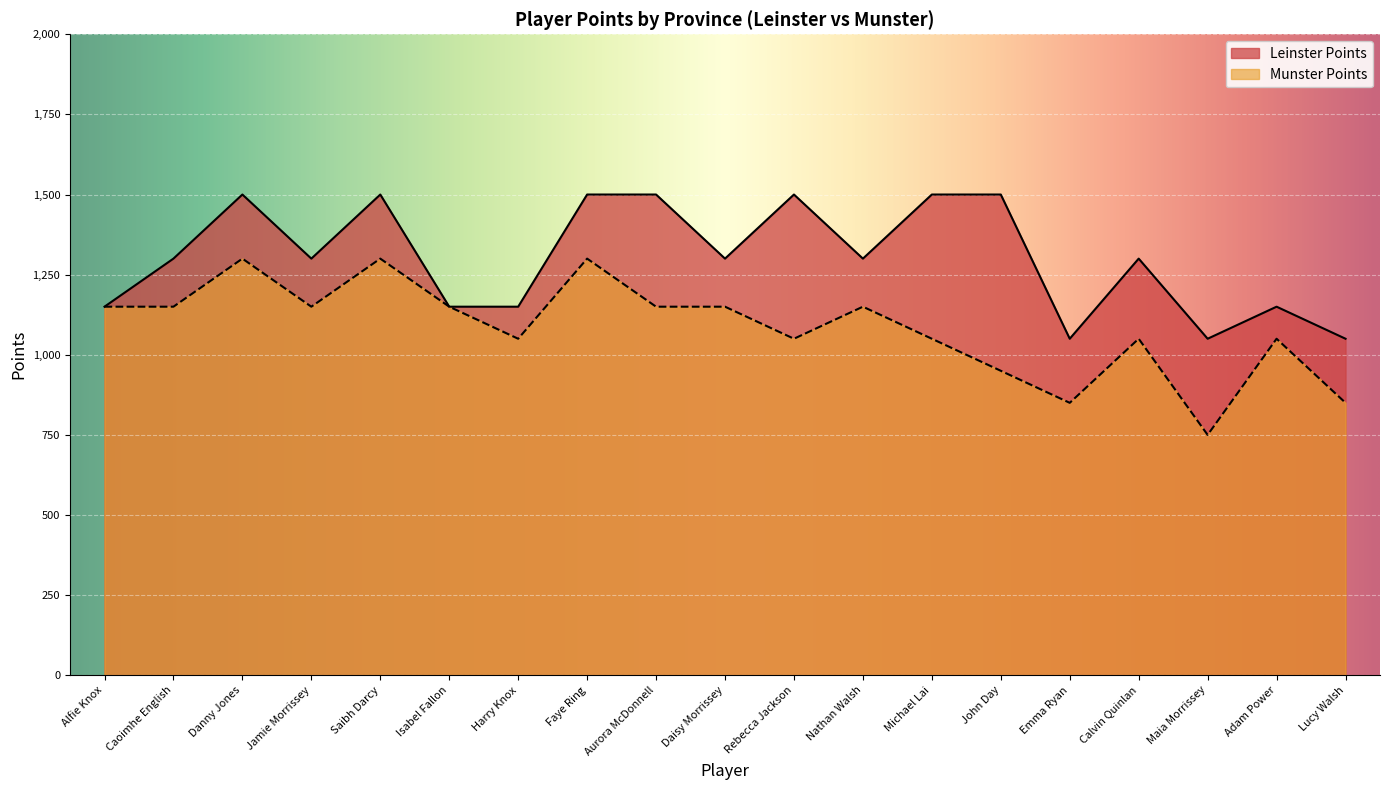

What is the maximum value shown in the chart?

1500